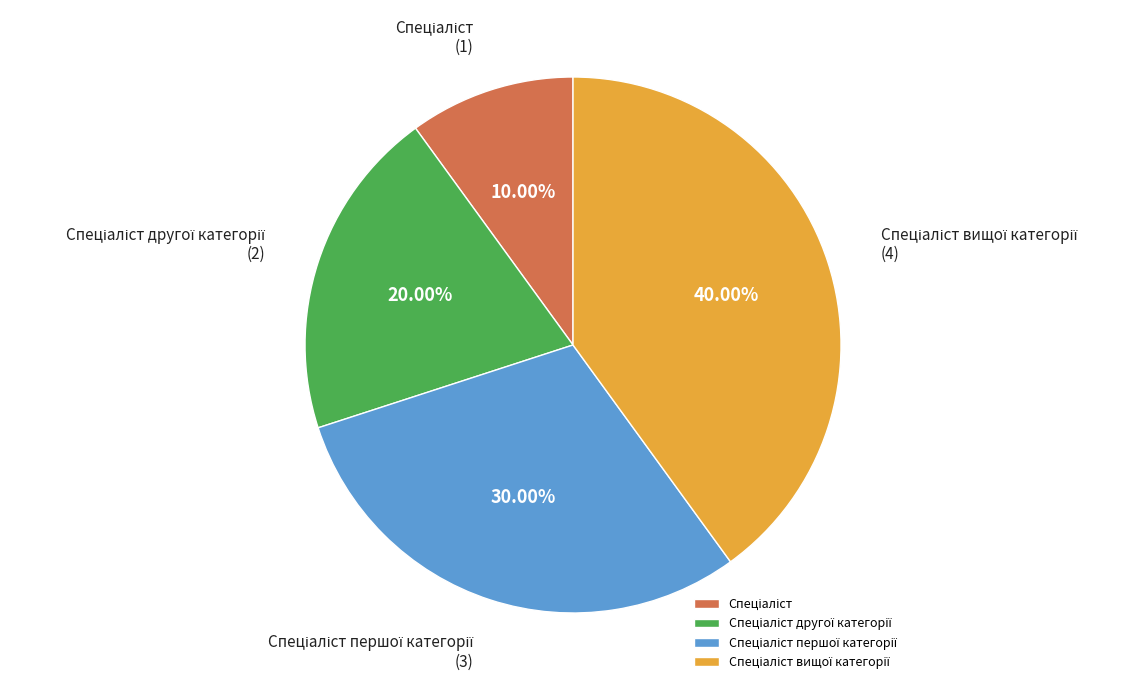

To the nearest percent, what is the average slice percentage?

25%